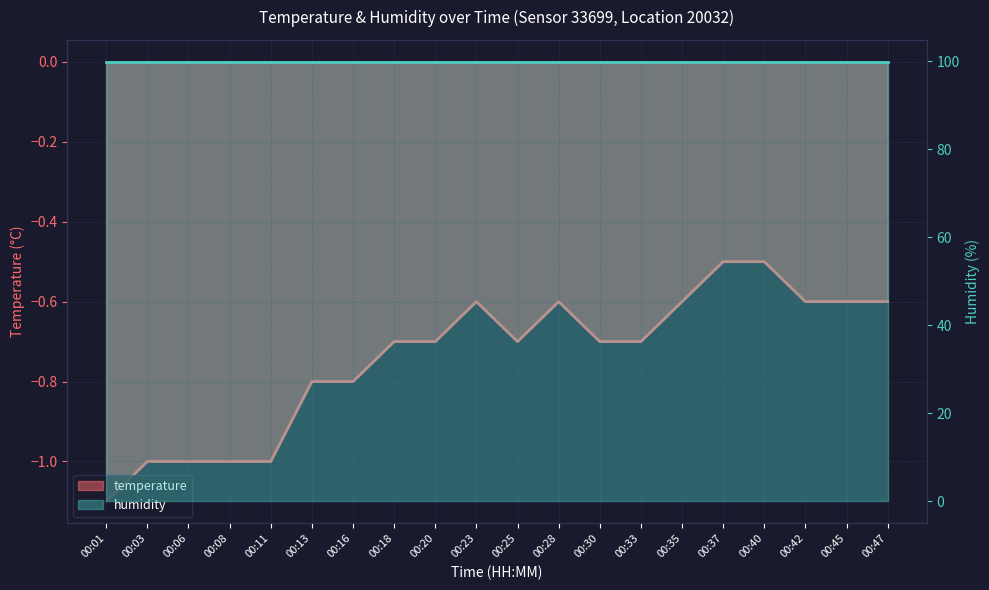

What is the difference between the second highest and second lowest values?

0.5